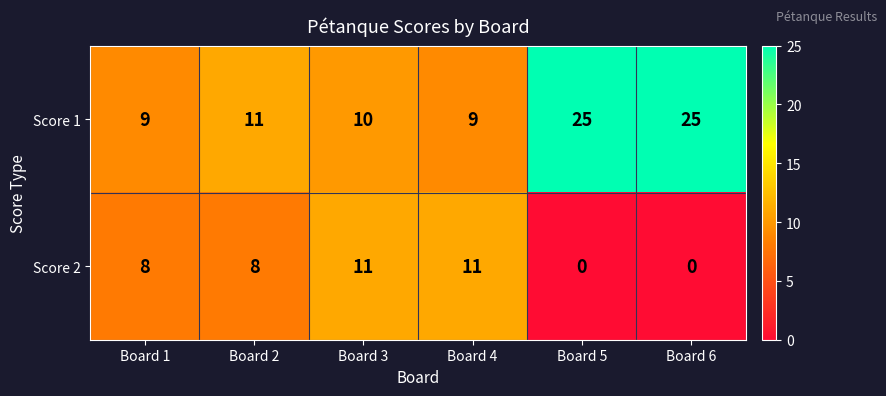

What is the difference between the Score 2 values at Board 4 and Board 1?

3